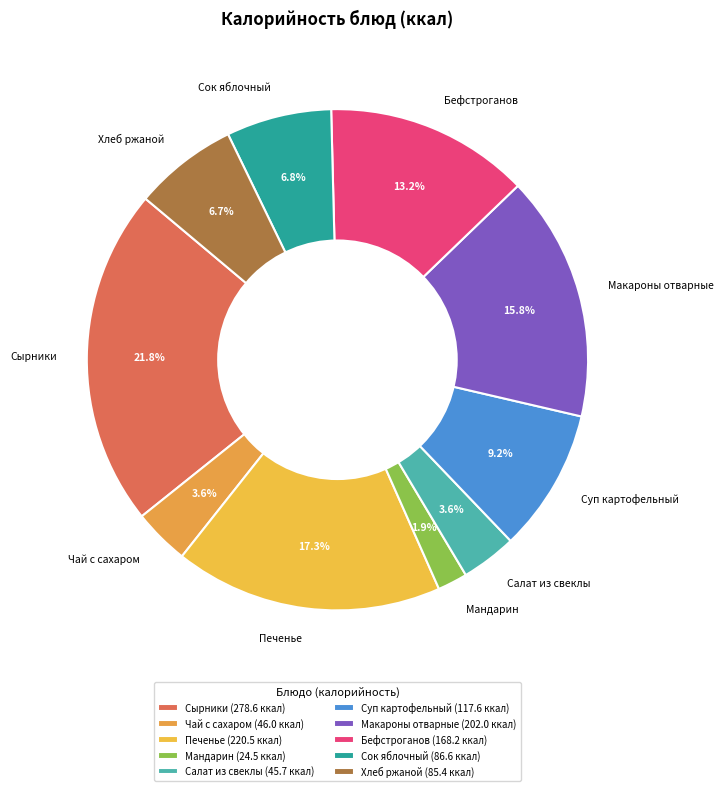

What percentage do Салат из свеклы and Печенье together represent?

20.9%